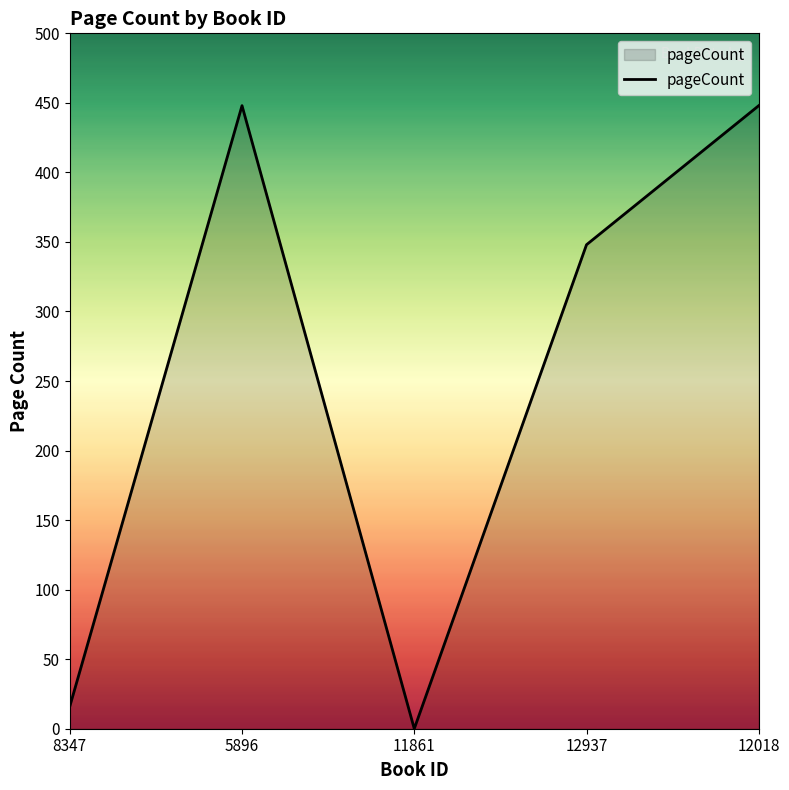

Does the chart display data point markers on the line(s)?

No